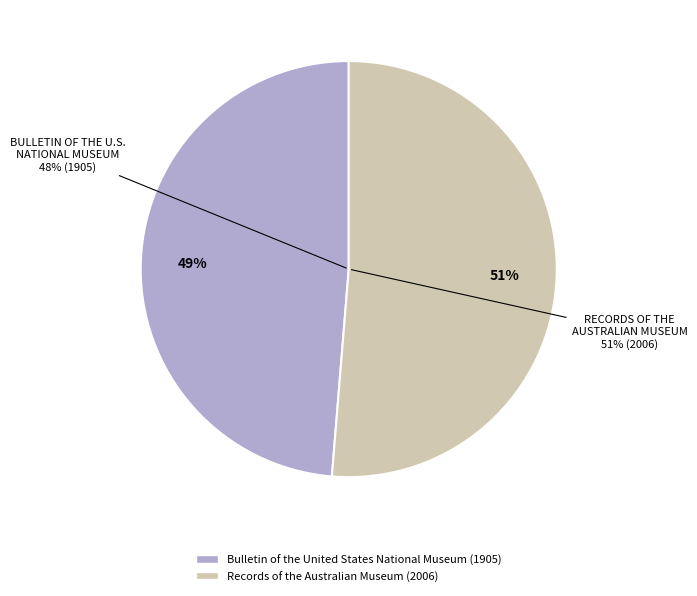

To the nearest percent, what is the difference between the Bulletin of the United States National Museum (1905) and Records of the Australian Museum (2006) slice percentages?

3%